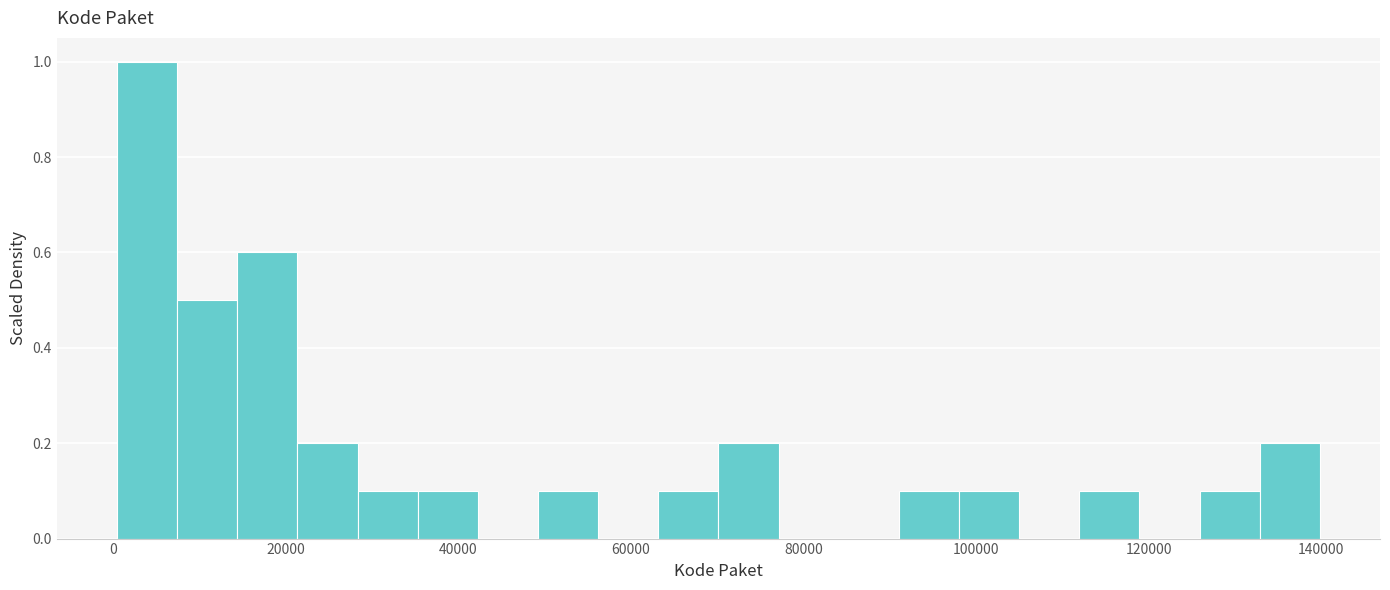

Read against the x-axis, roughly where is the centre of the tallest bar?

4000